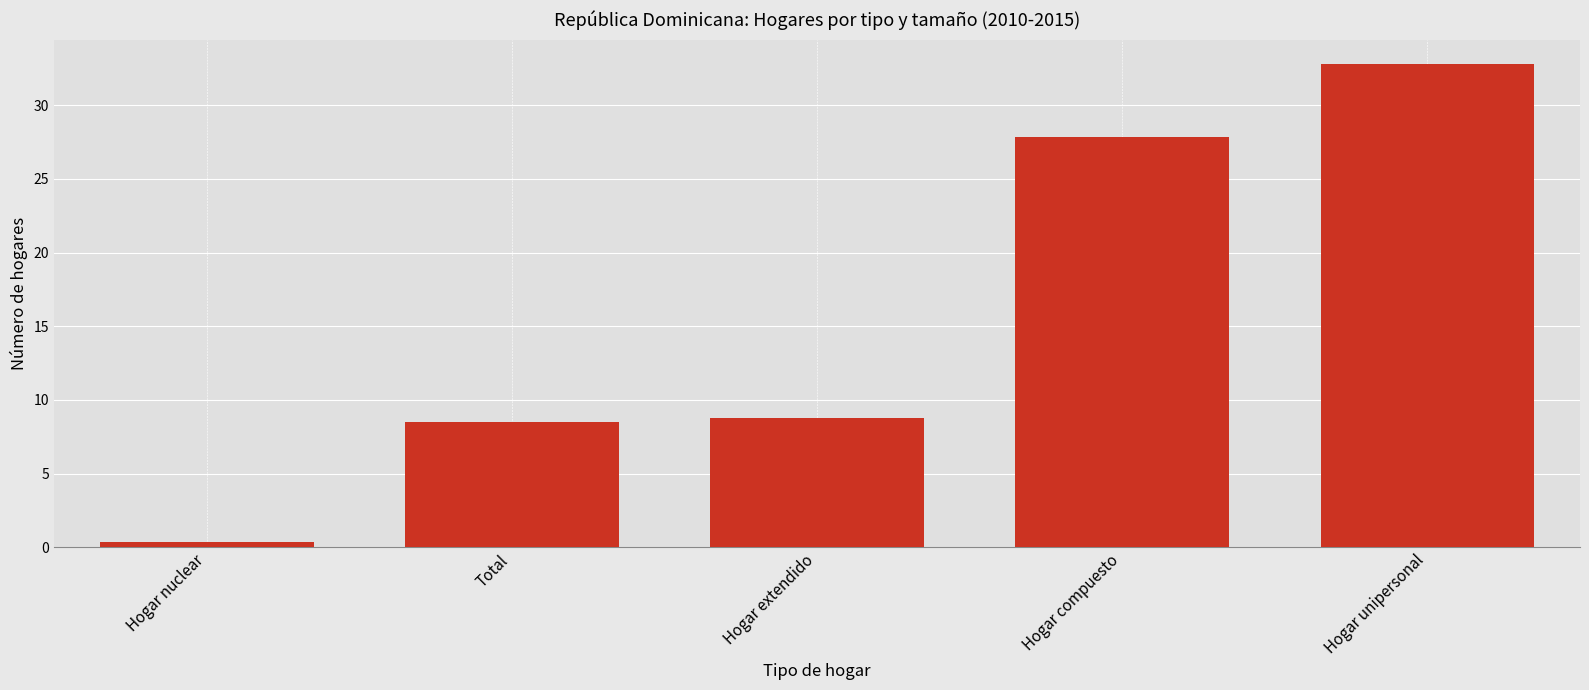

What is the difference between the second highest and second lowest values?

19.4